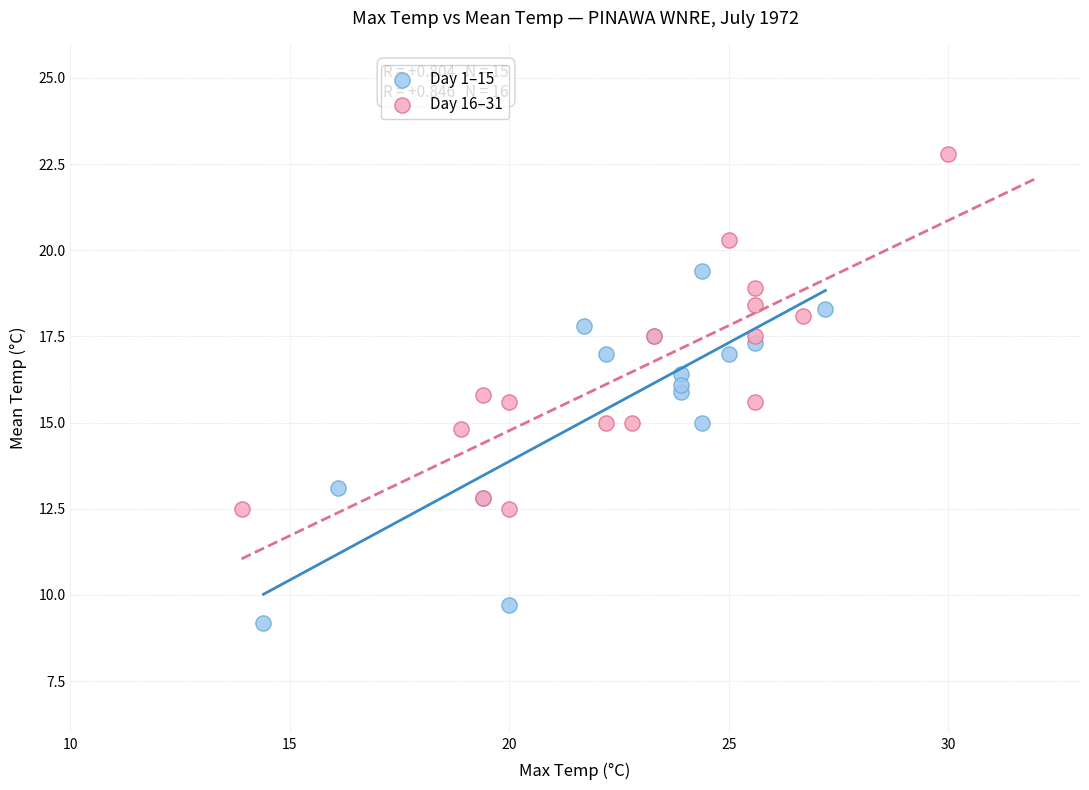

Which series contains the highest Y value?

Day 16–31